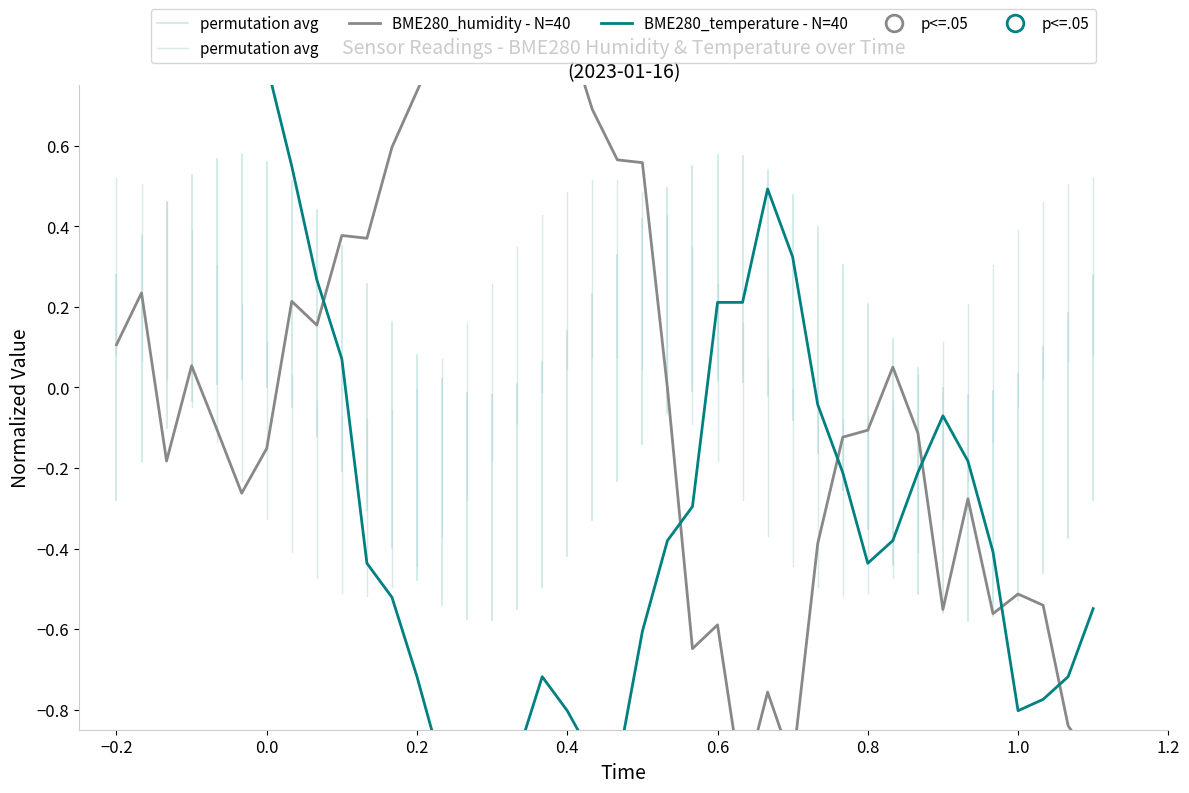

How many data points in BME280_temperature are above 0?

14